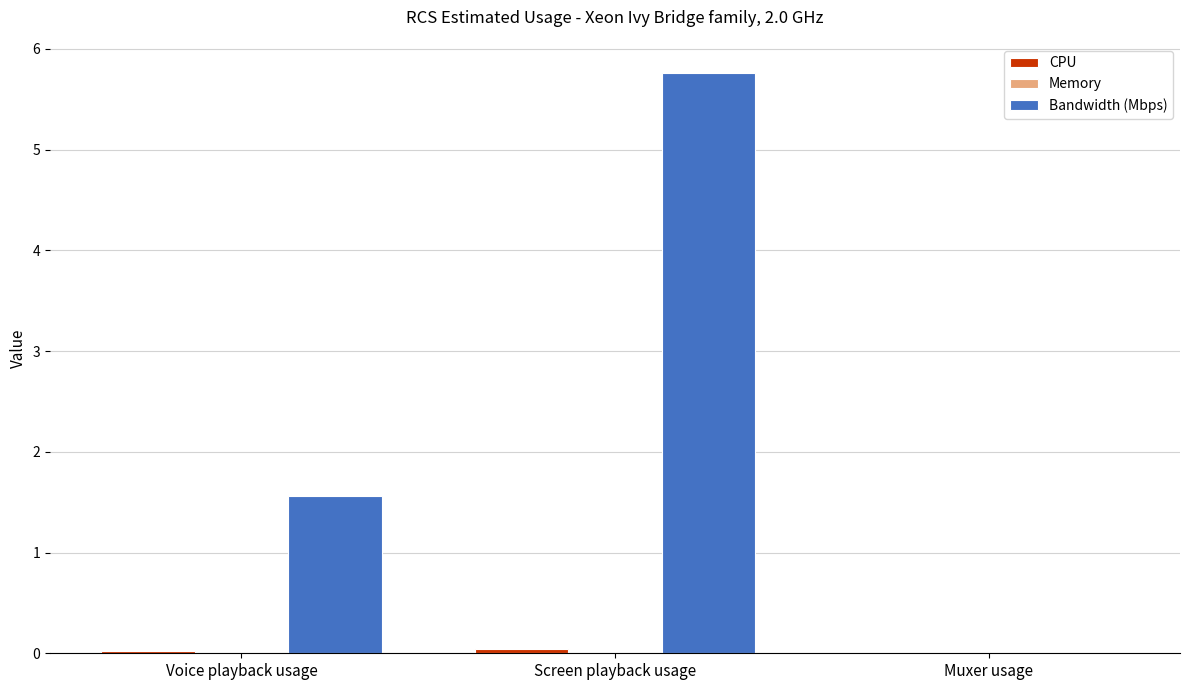

The value of Bandwidth (Mbps) at Muxer usage is 0.0. True or false?

True